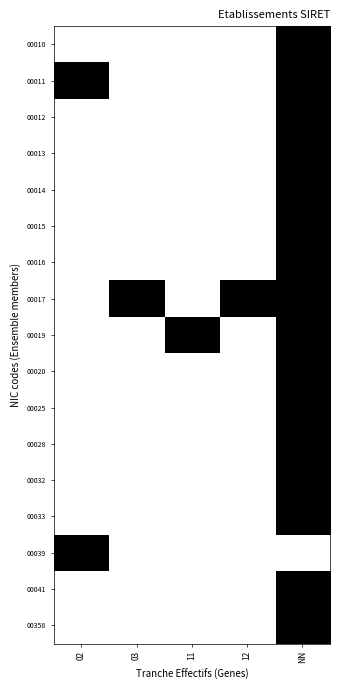

How many distinct data groups are displayed?

17